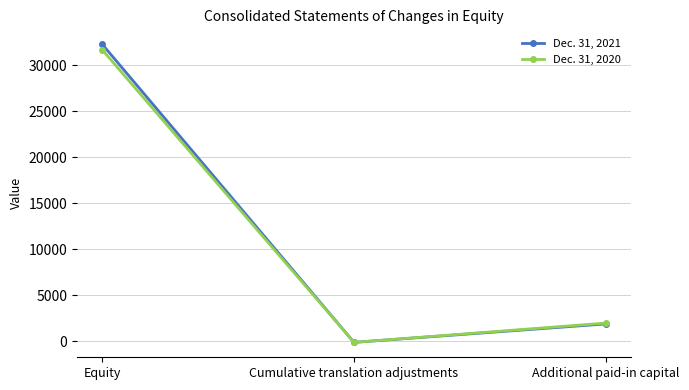

Which series has the widest spread of values?

Dec. 31, 2021